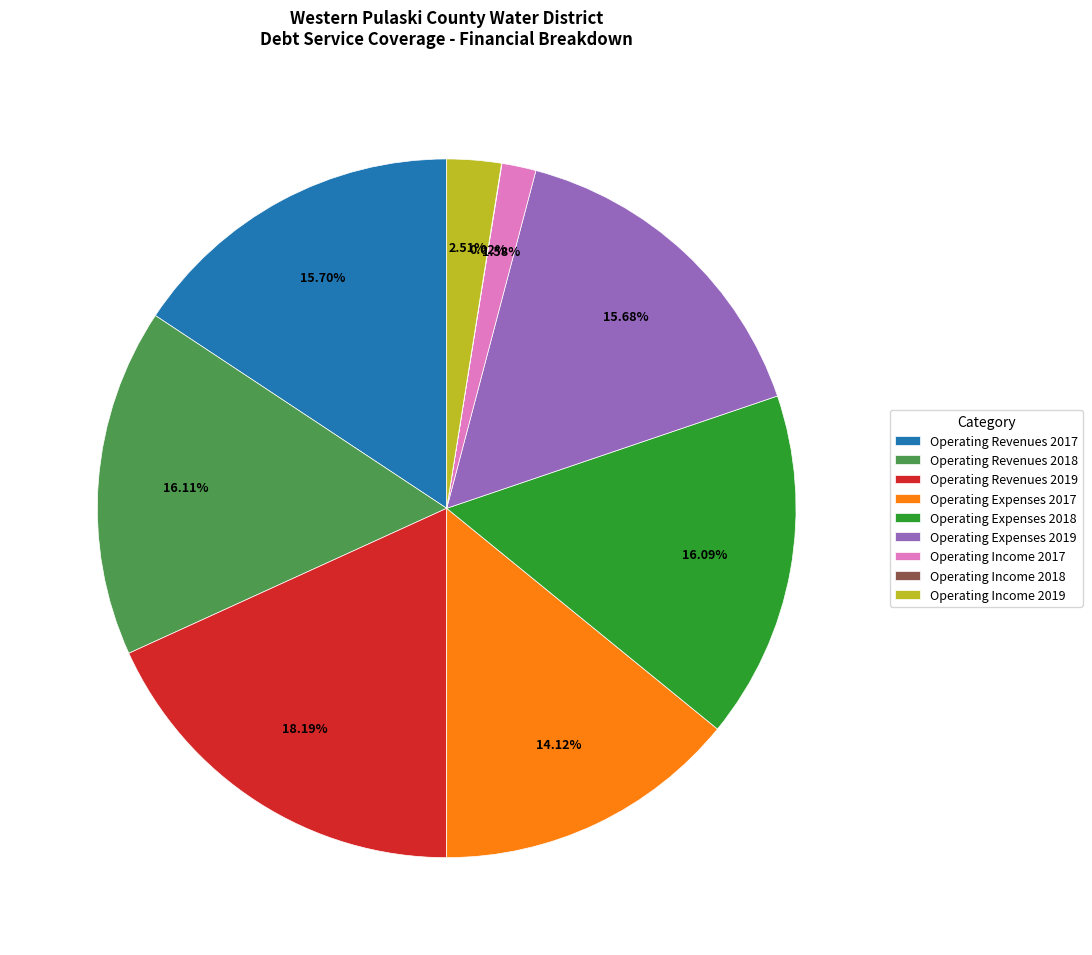

Is there a majority slice in this chart?

No